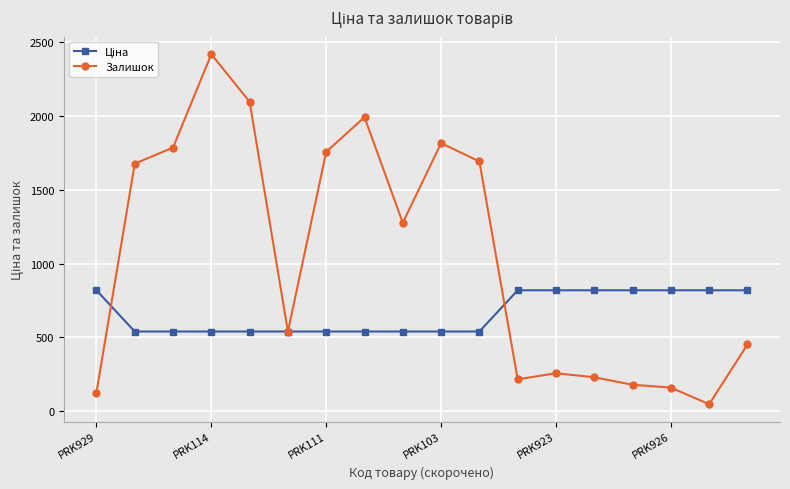

At how many categories does at least one series exceed 1002?

9